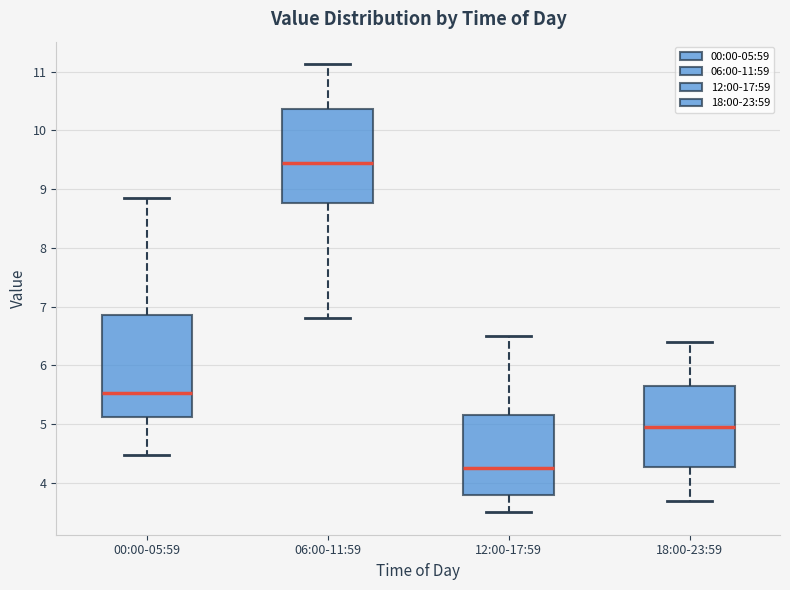

Reading left to right, transcribe this box plot: for each box, give where its median line is, the range the box spans, and where its two whiskers end, as read against the y-axis. The values are not printed on the chart, so give them approximately, as read against the axis.

00:00-05:59: median 5.5, box 5.1 to 6.9, whiskers 4.5 to 8.9
06:00-11:59: median 9.5, box 8.8 to 10.4, whiskers 6.8 to 11.1
12:00-17:59: median 4.3, box 3.8 to 5.2, whiskers 3.5 to 6.5
18:00-23:59: median 5.0, box 4.3 to 5.7, whiskers 3.7 to 6.4